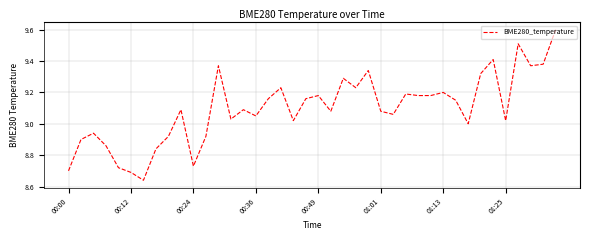

What is the difference between the maximum and minimum values?

1.0